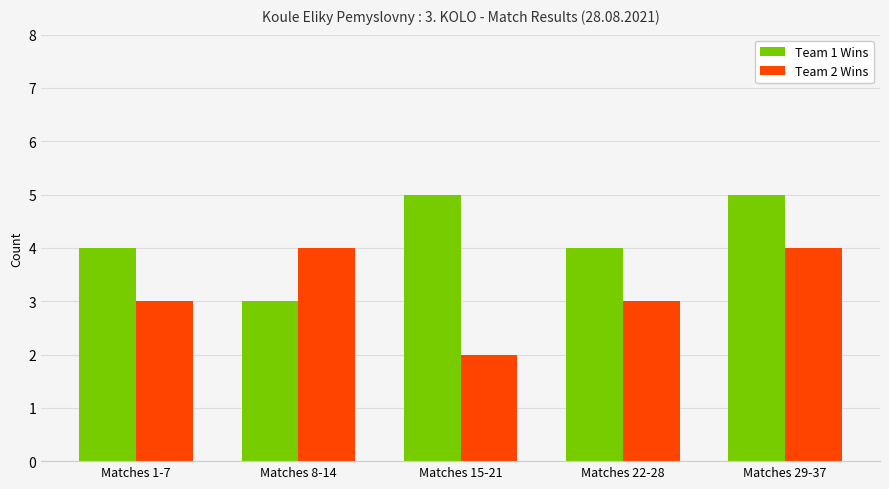

Count the number of data series in this chart.

2